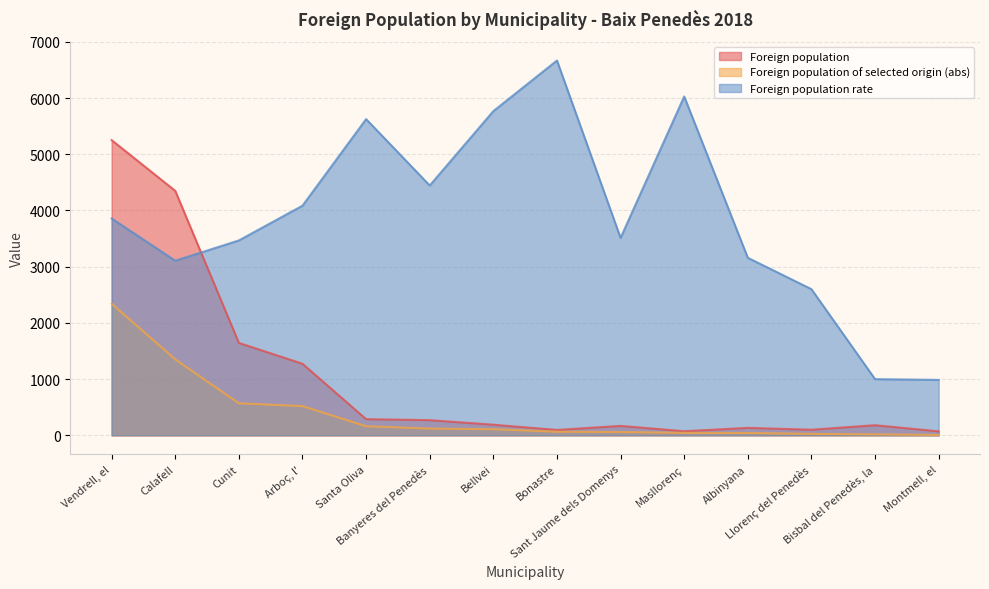

What is the value of the Foreign population point at the 9th from the left?

168